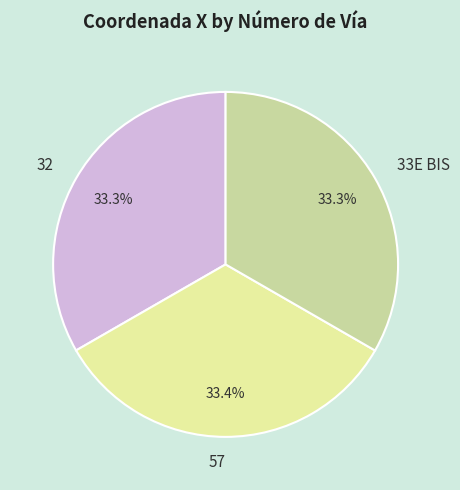

Approximately how many times larger is the value at 32 compared to 57?

1.0